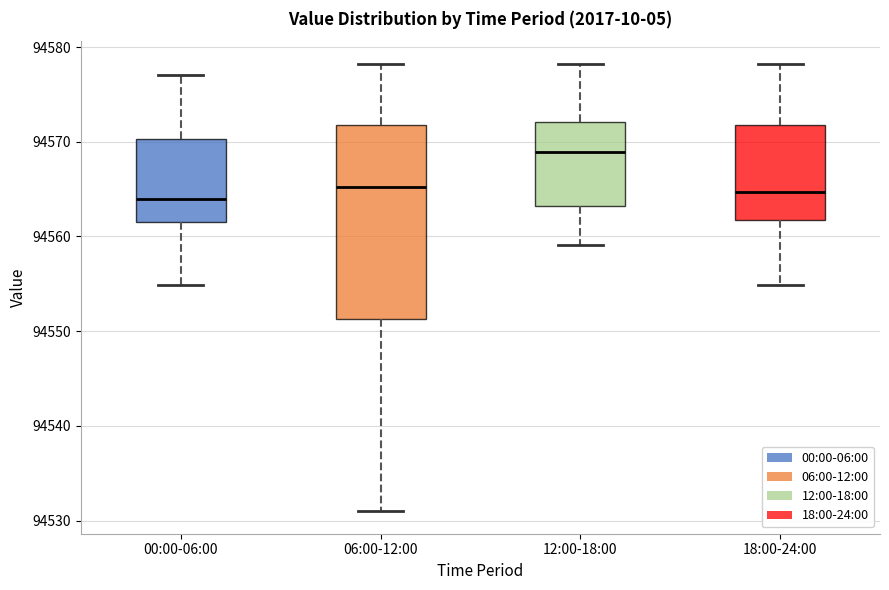

Which box is the tallest, from its lower edge to its upper edge?

06:00-12:00